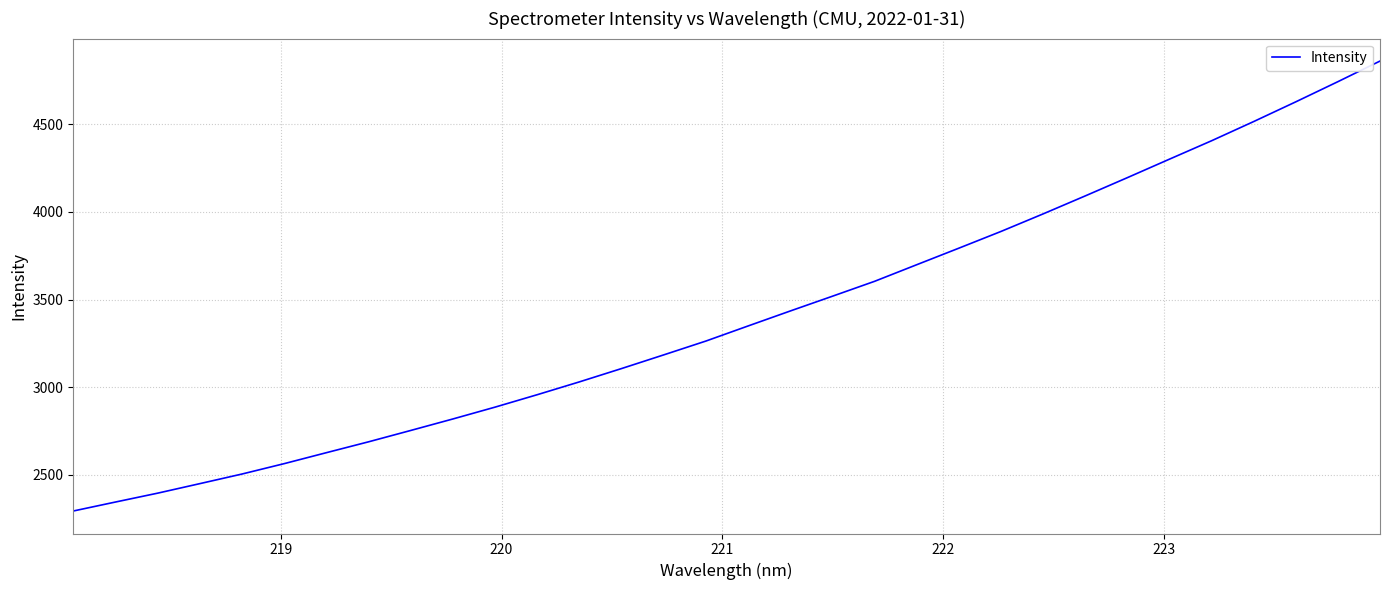

How many lines are shown in the chart?

1